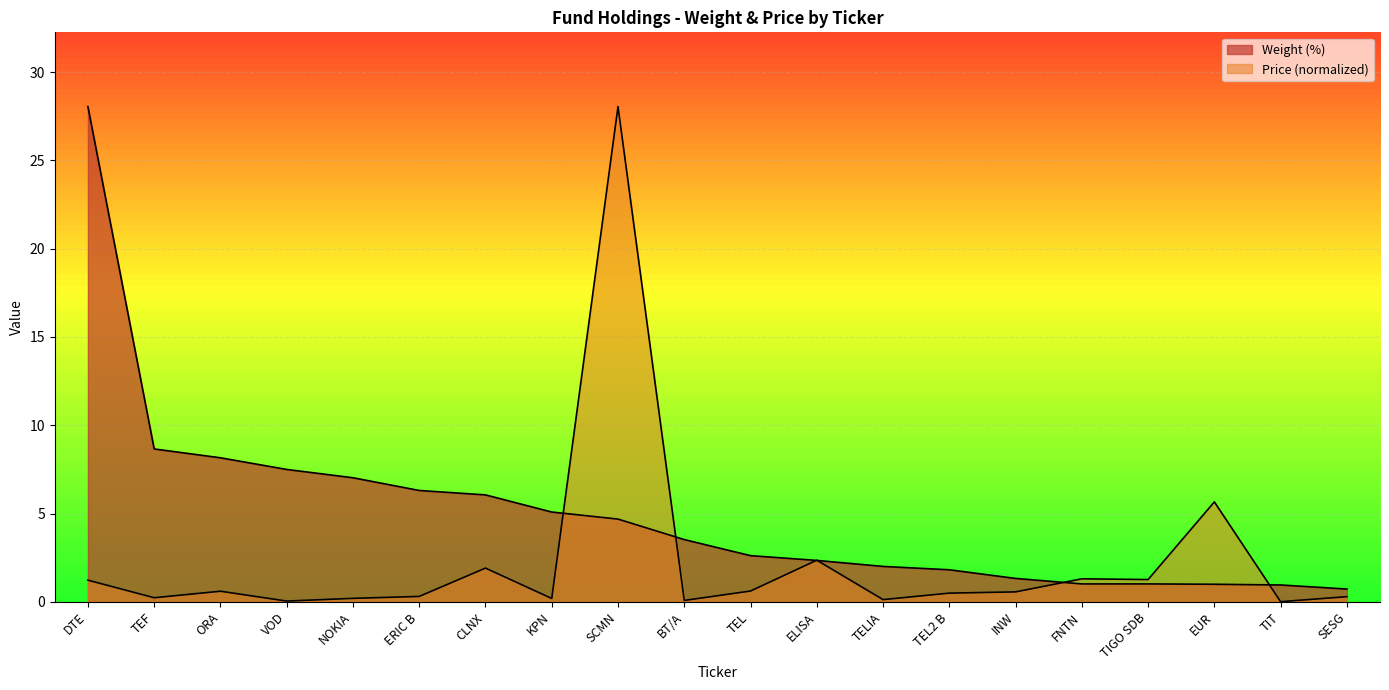

Rank the categories by Weight (%) value from highest to lowest.

DTE, TEF, ORA, VOD, NOKIA, ERIC B, CLNX, KPN, SCMN, BT/A, TEL, ELISA, TELIA, TEL2 B, INW, FNTN, TIGO SDB, EUR, TIT, SESG